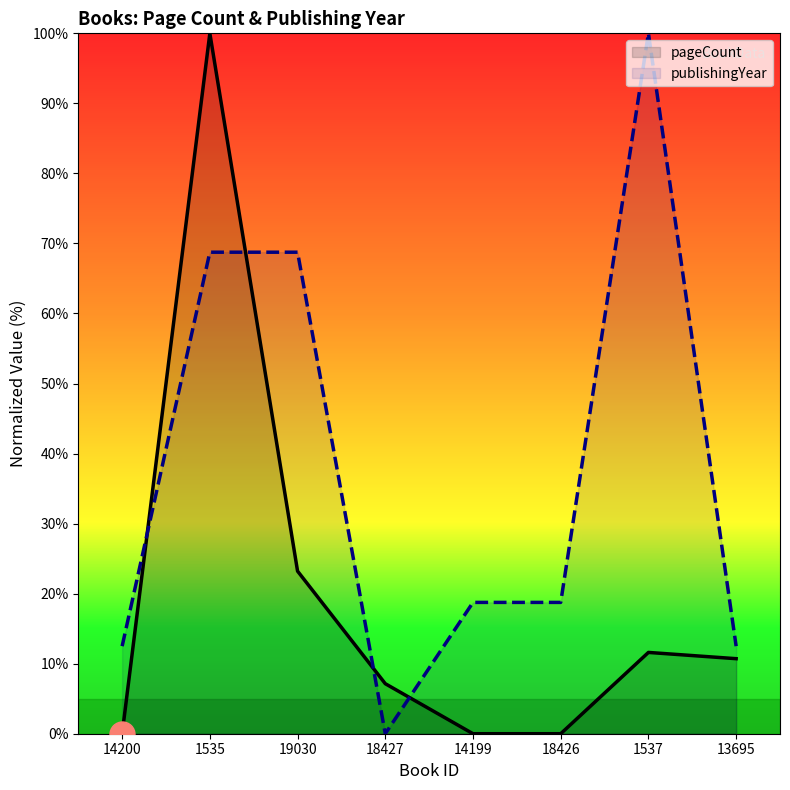

How many distinct data groups are displayed?

2